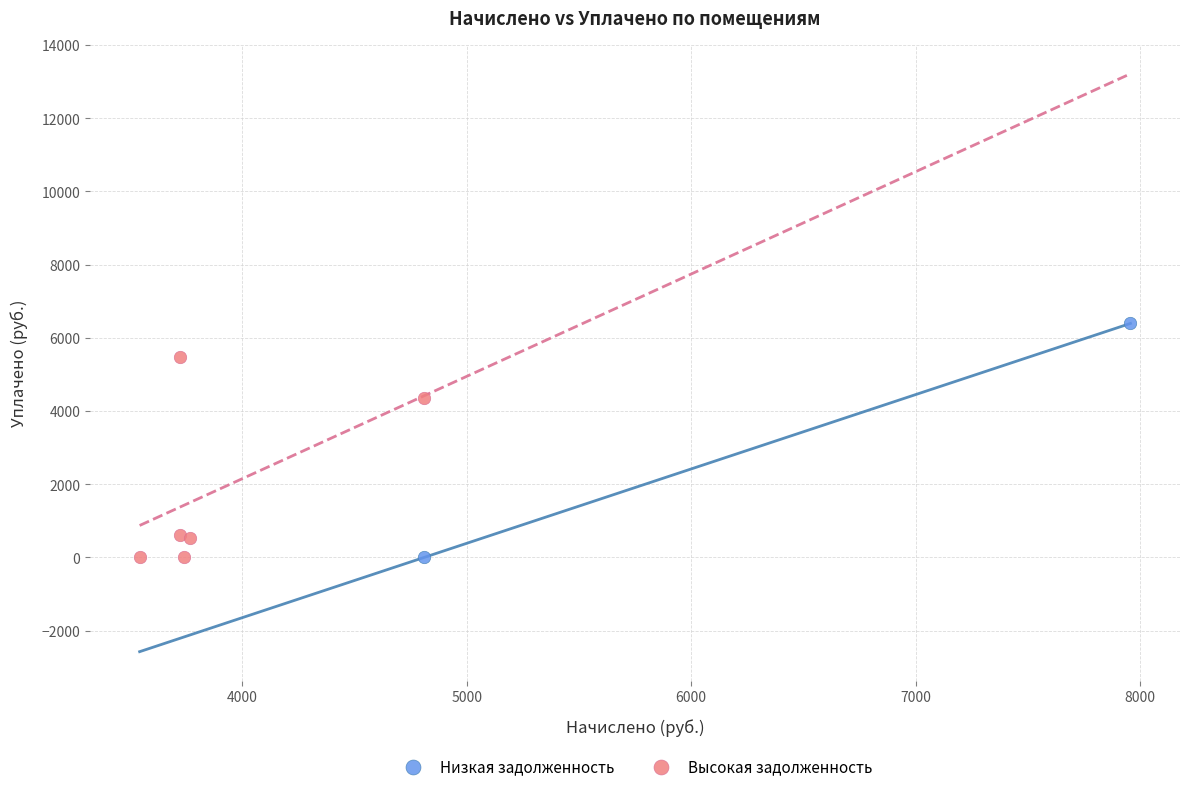

What are all the series names shown in the legend?

Низкая задолженность, Высокая задолженность